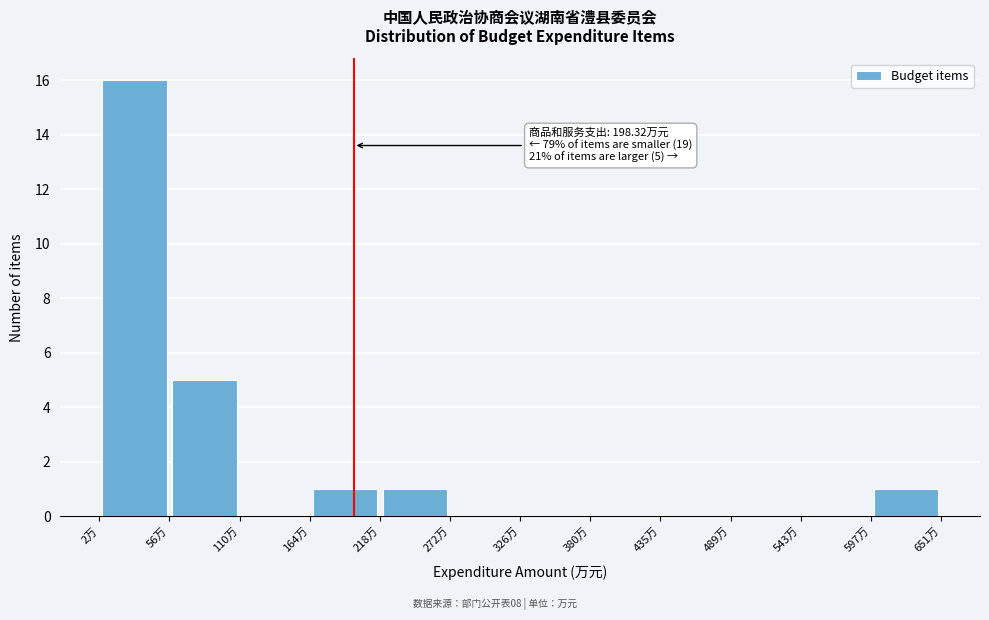

Over which range of the x-axis is the bar tallest?

0 to 60